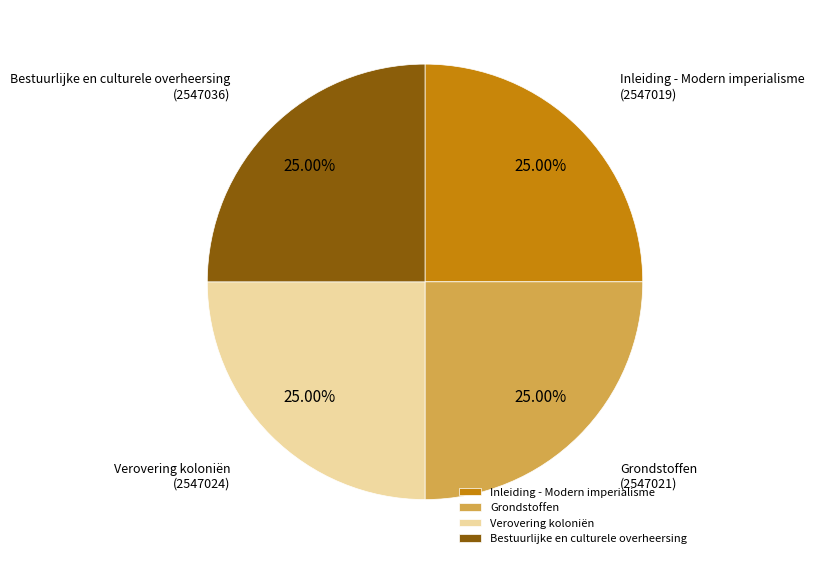

Combined, what portion of the pie is Verovering koloniën and Grondstoffen?

50.0%